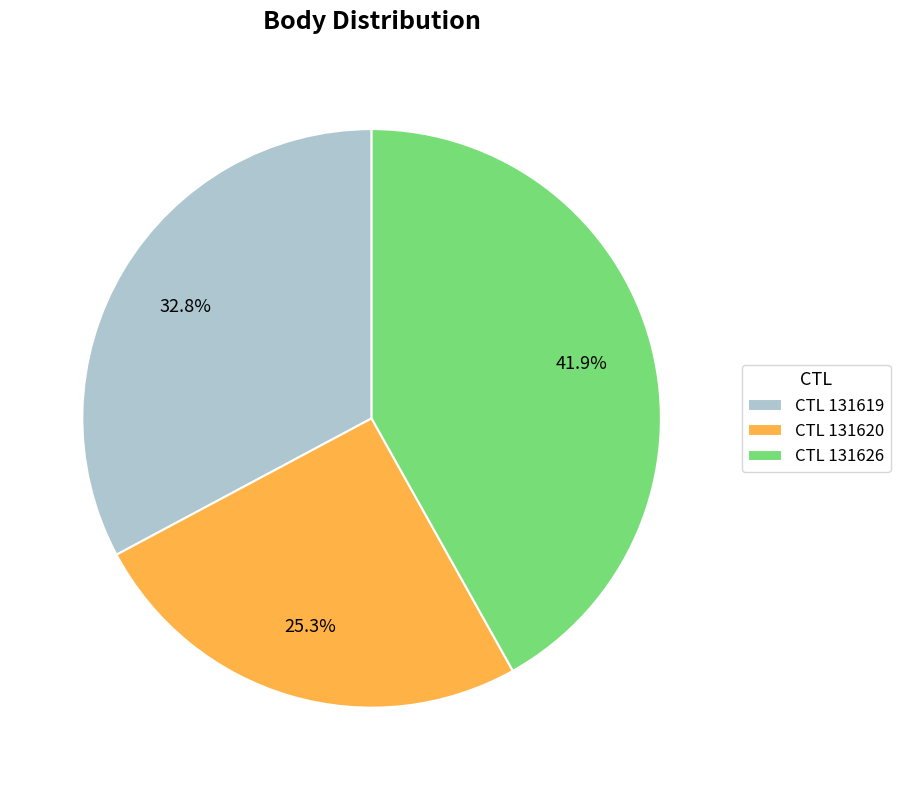

Which slice is the largest?

CTL 131626